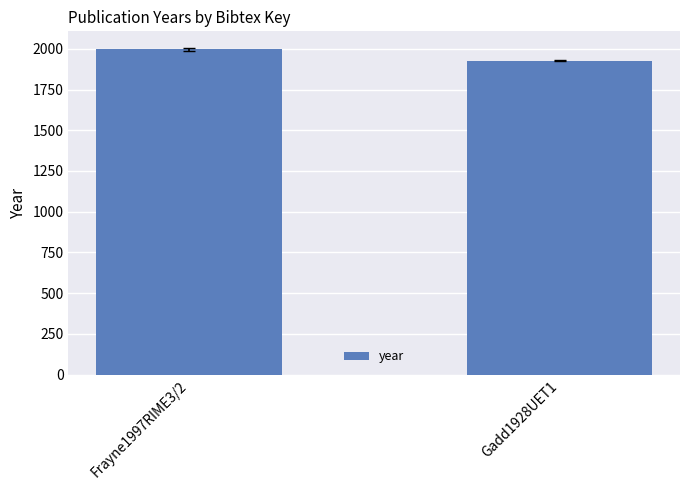

What is the difference between the maximum and minimum values?

69